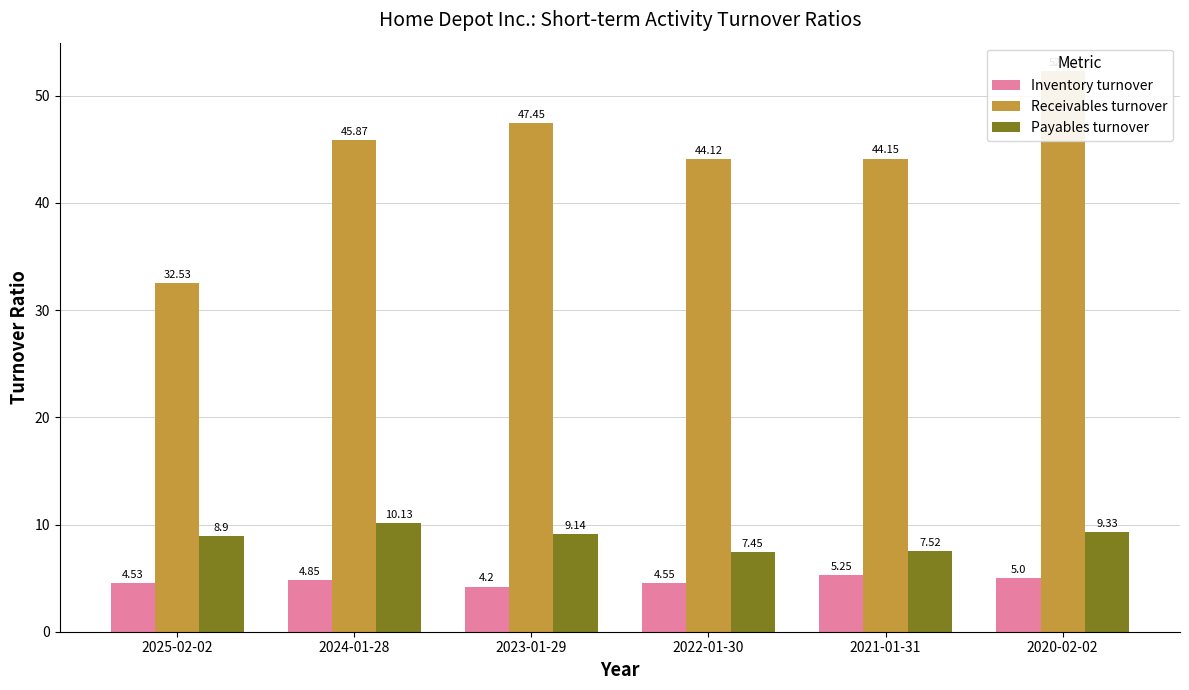

What is the difference between the maximum and minimum values in the Receivables turnover series?

19.8